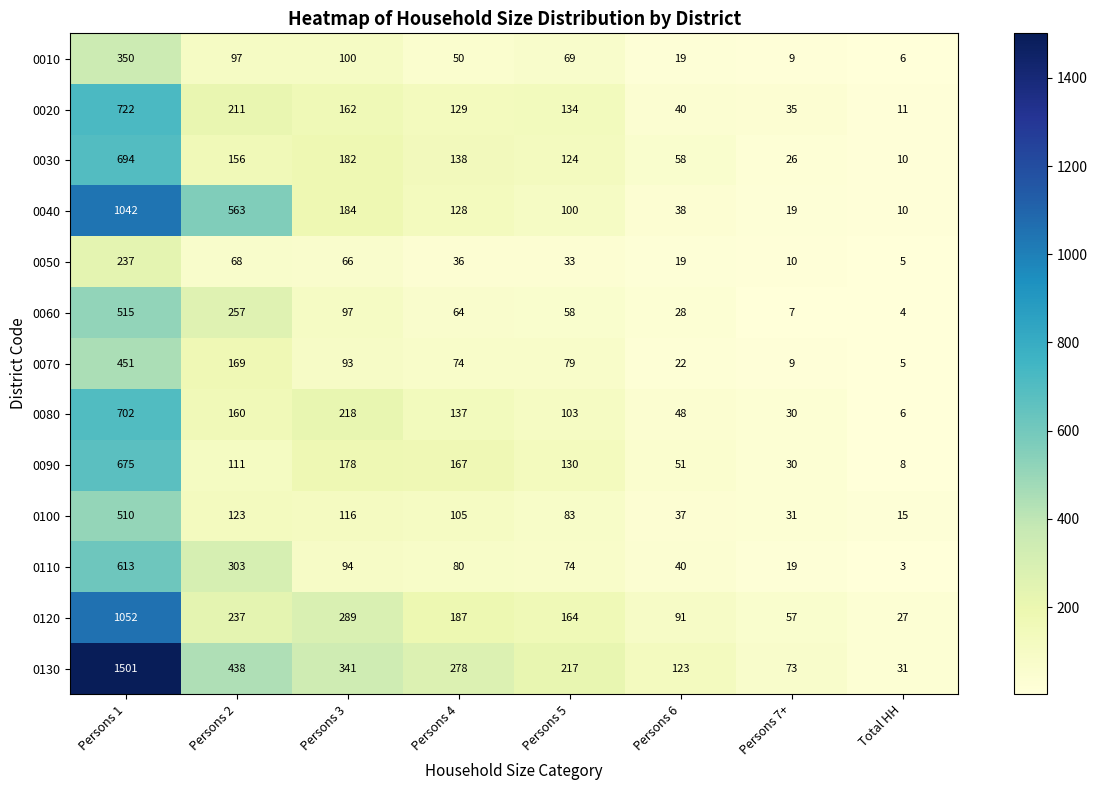

At how many categories does at least one series exceed 624?

1